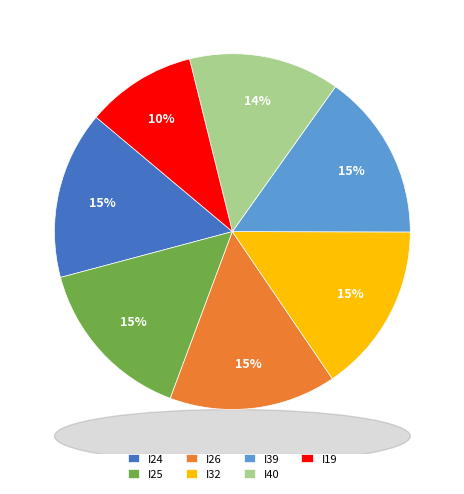

How many segments does this pie chart have?

7